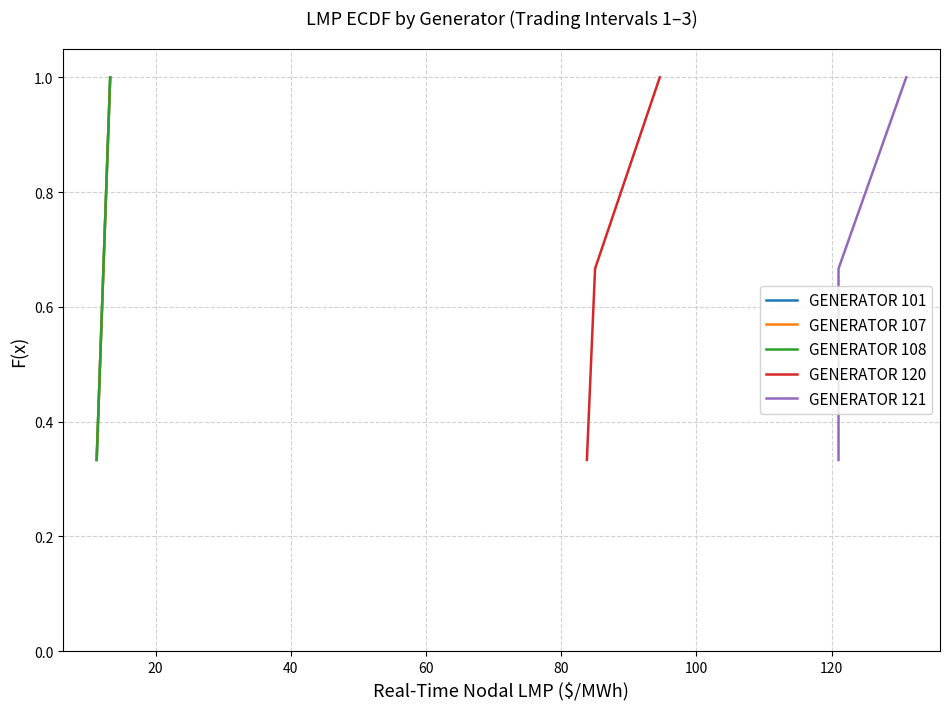

Does the chart display data point markers on the line(s)?

No